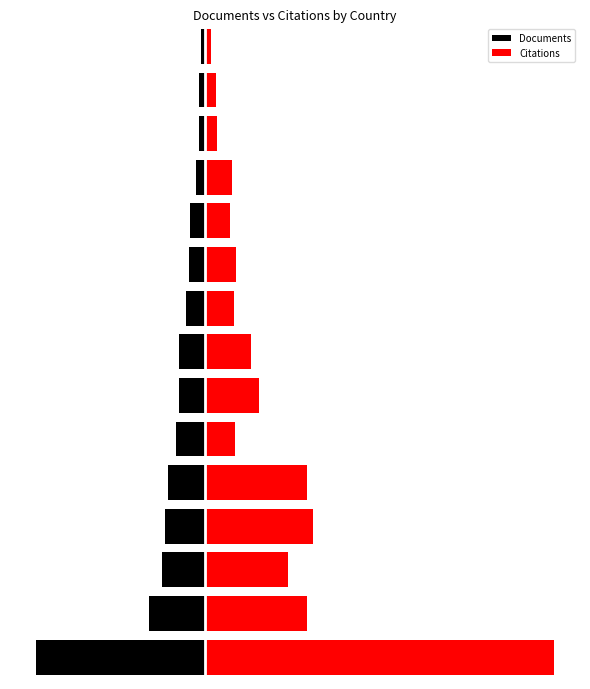

What value does the Citations series have at 11?

225